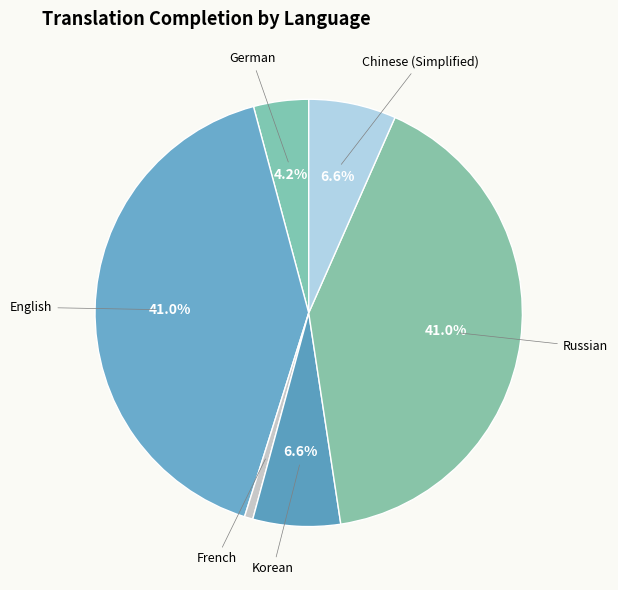

Count the number of slices in the pie.

6